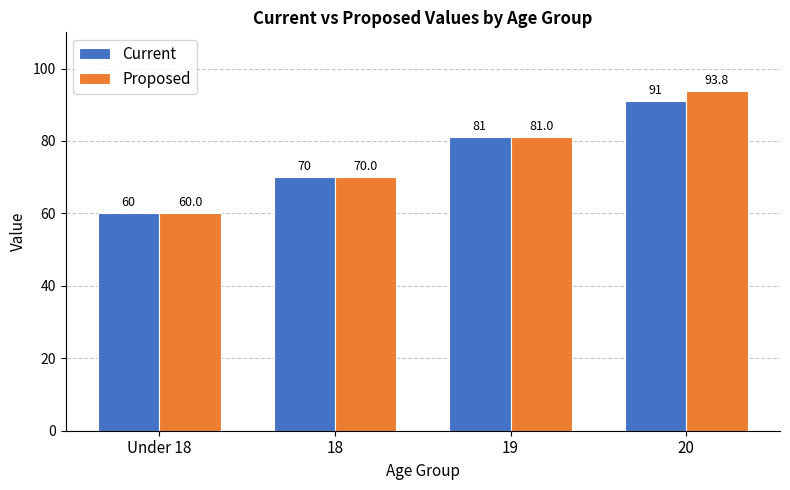

Does the chart contain any negative values?

No